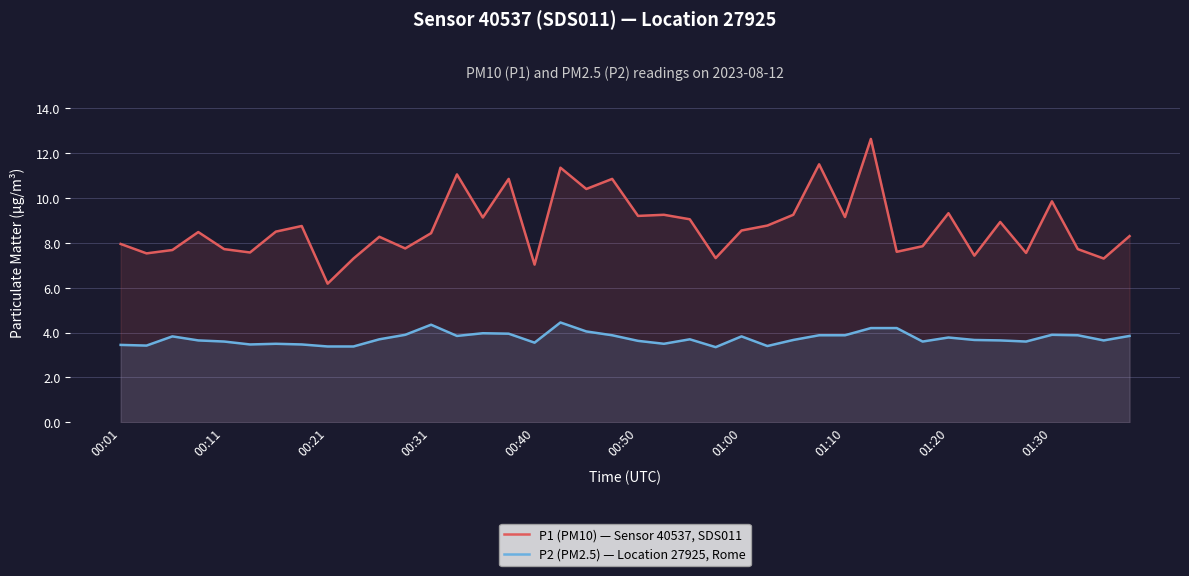

What is the difference between the maximum and minimum values in the P2 (PM2.5) — Location 27925, Rome series?

1.1